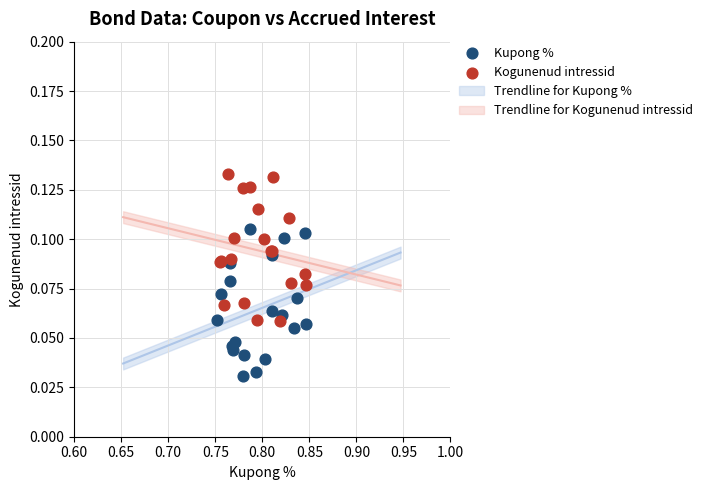

Which series reaches the minimum Y coordinate?

Kupong %